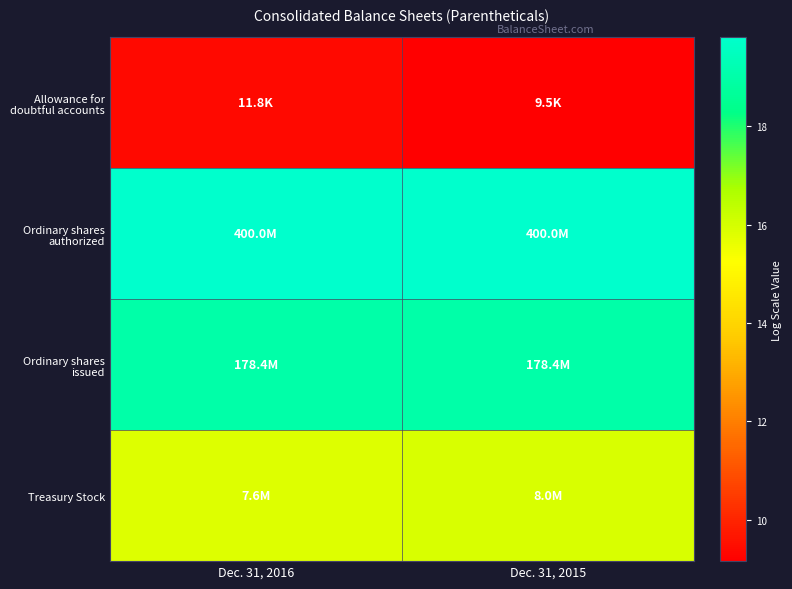

At how many categories does at least one series exceed 9?

2